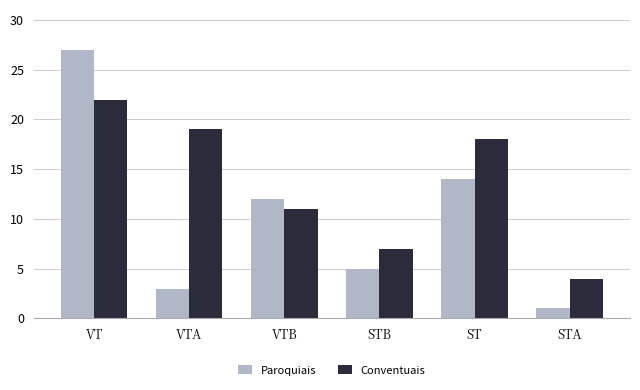

Read the Conventuais value at VT.

22